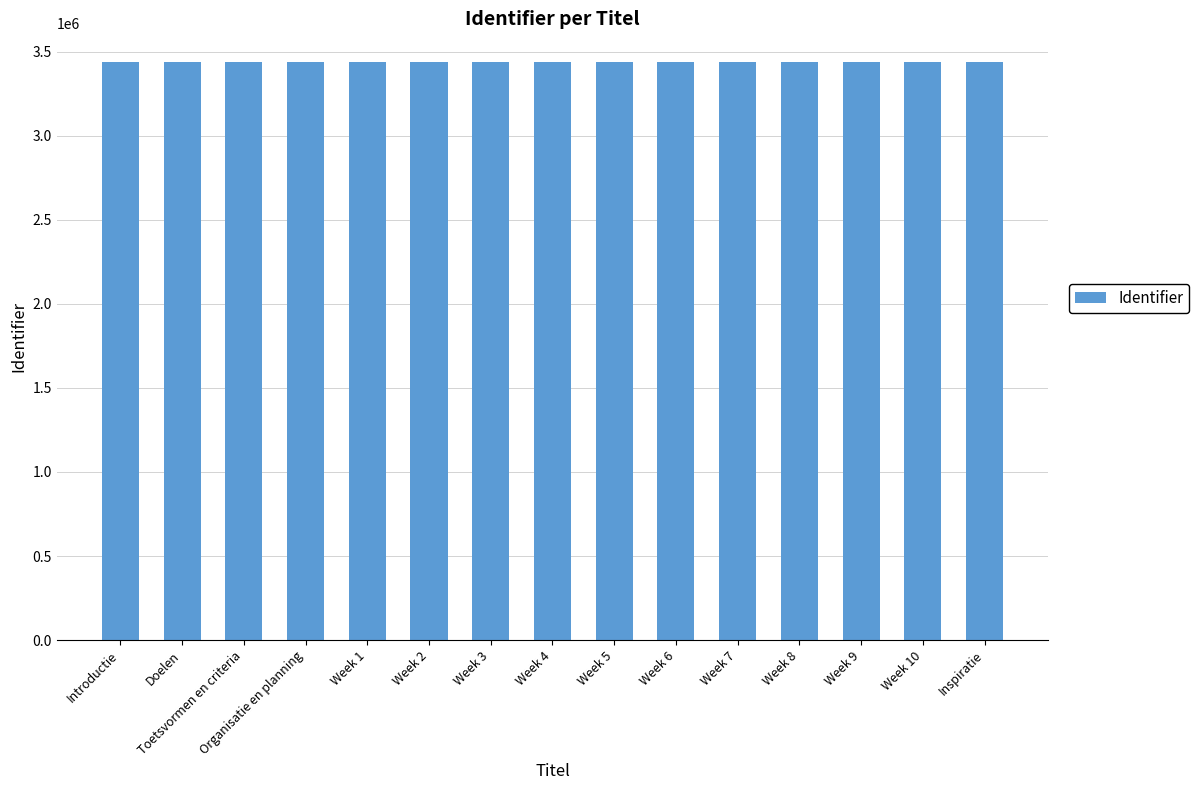

The value at Week 4 is 3436273. True or false?

True